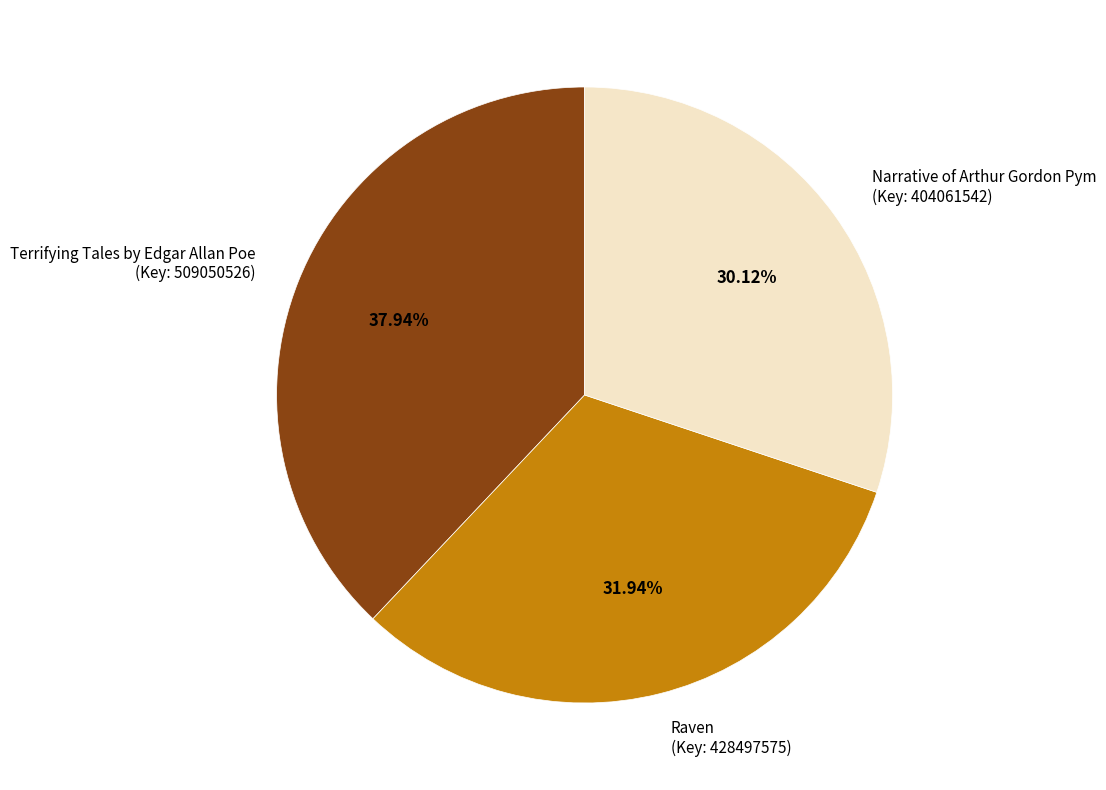

Is the sum of Narrative of Arthur Gordon Pym (Key: 404061542) and Terrifying Tales by Edgar Allan Poe (Key: 509050526) greater than half?

Yes